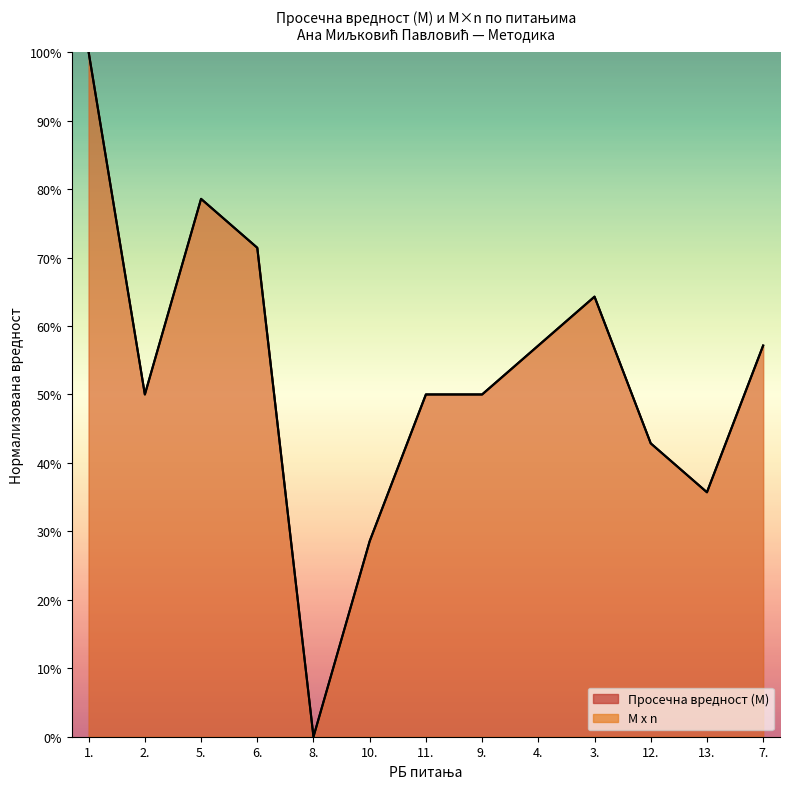

True or false: Просечна вредност (M) and M x n intersect in this chart.

False